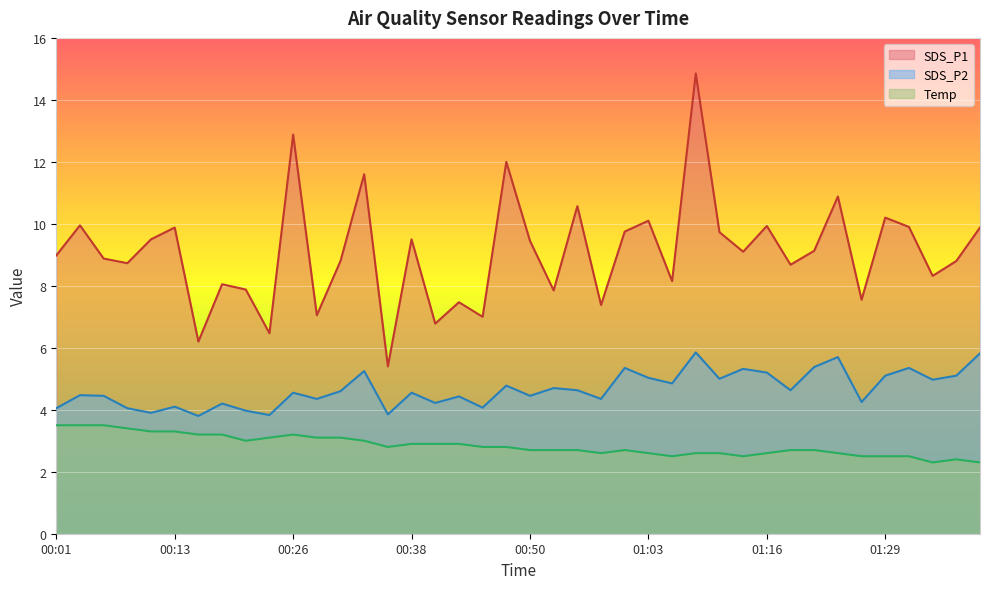

True or false: Temp and SDS_P2 intersect in this chart.

False